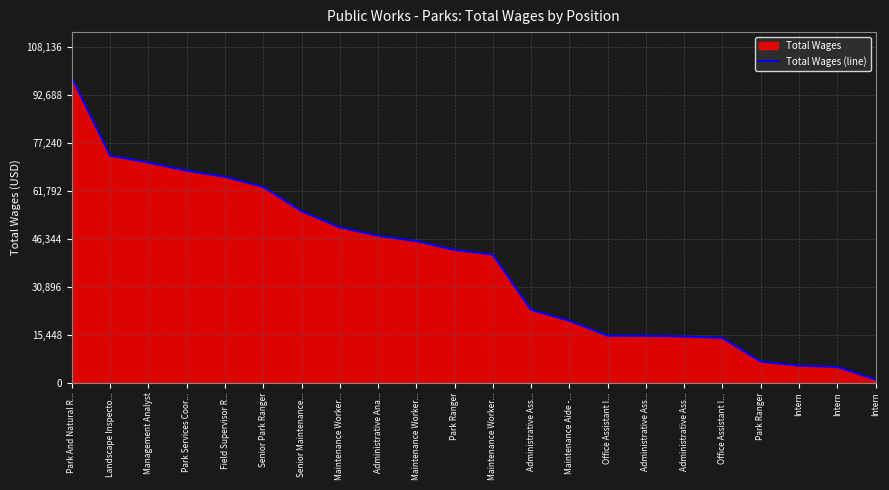

What is the label of the 18th point from the right?

Field Supervisor R...